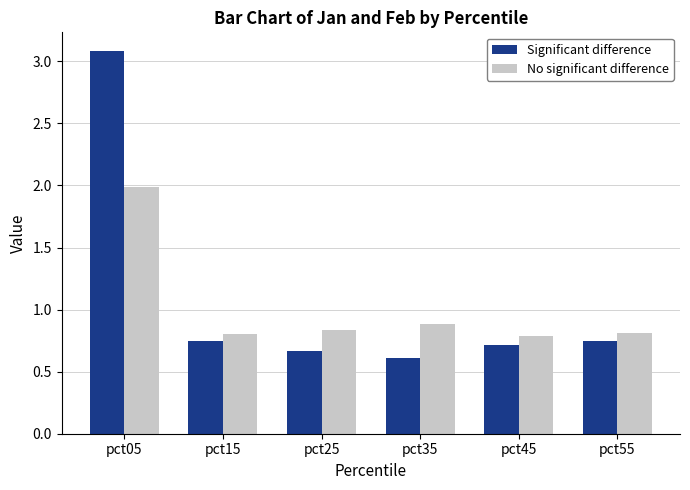

What is the difference between the highest and lowest values at pct45?

0.1